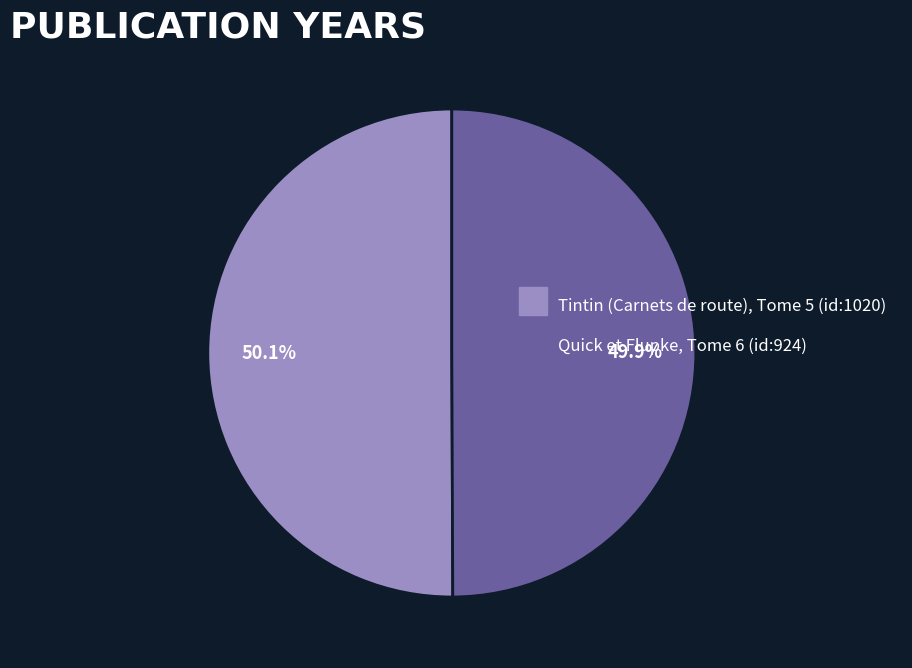

What is the ratio of the value at Tintin (Carnets de route), Tome 5 (id:1020) to the value at Quick et Flupke, Tome 6 (id:924)?

1.0